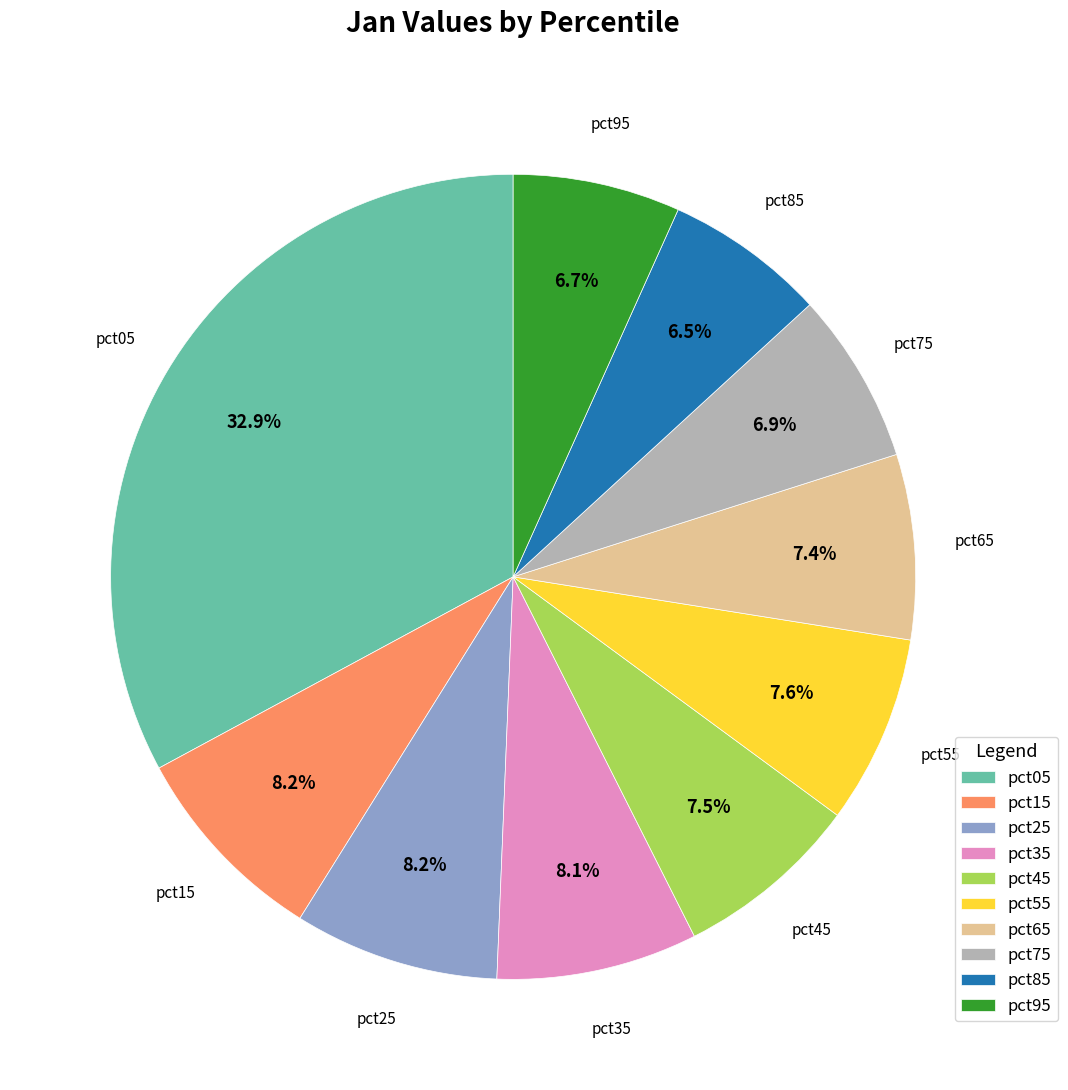

Does pct65 account for over 50% of the chart?

No